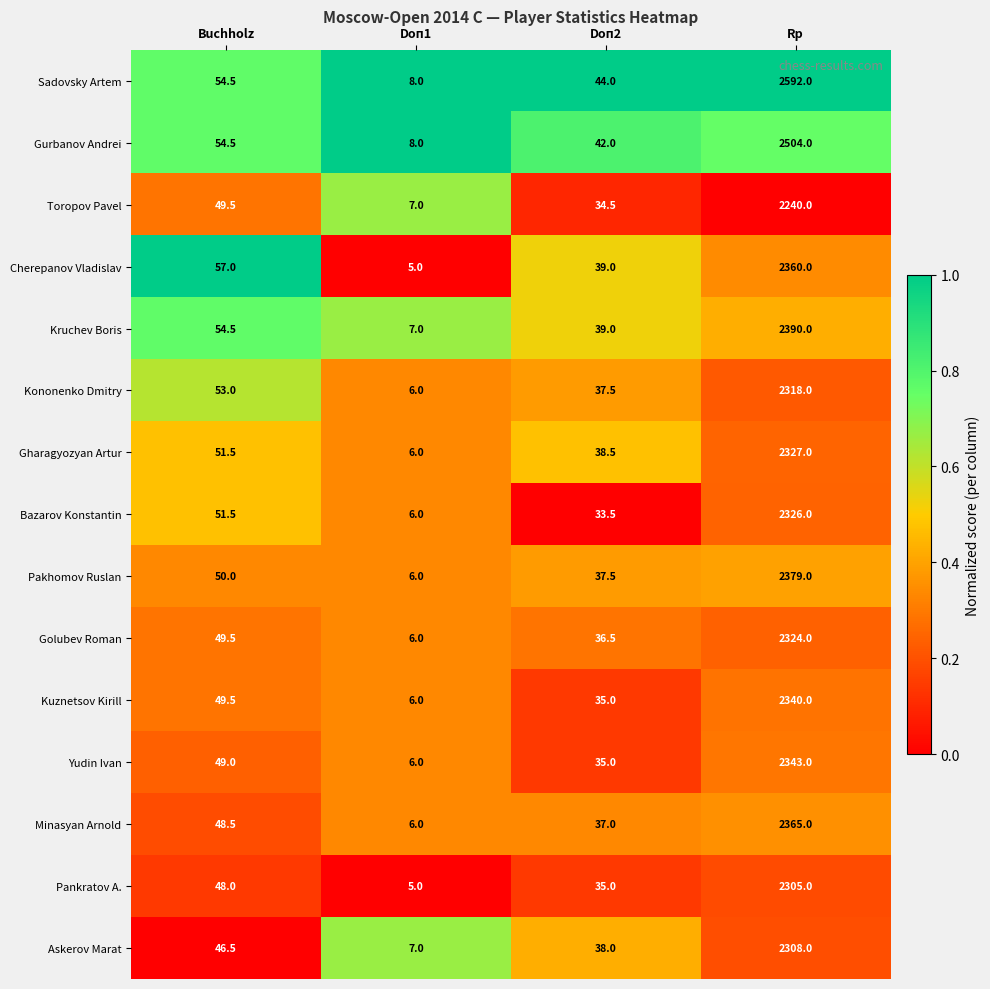

List the series in order of their peak value, lowest first.

Toropov Pavel, Pankratov A., Askerov Marat, Kononenko Dmitry, Golubev Roman, Bazarov Konstantin, Gharagyozyan Artur, Kuznetsov Kirill, Yudin Ivan, Cherepanov Vladislav, Minasyan Arnold, Pakhomov Ruslan, Kruchev Boris, Gurbanov Andrei, Sadovsky Artem